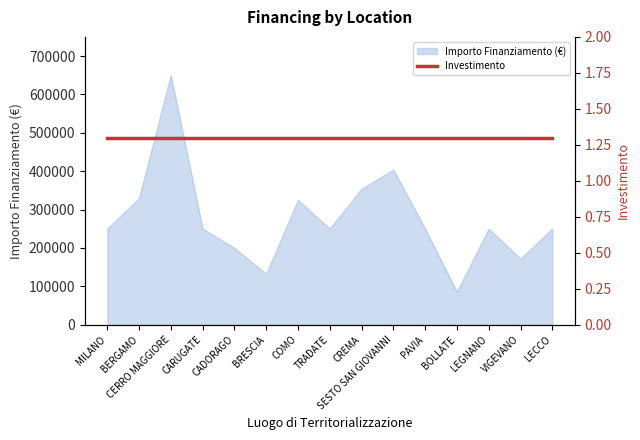

What is the change in value from BRESCIA to BOLLATE?

-46658.7